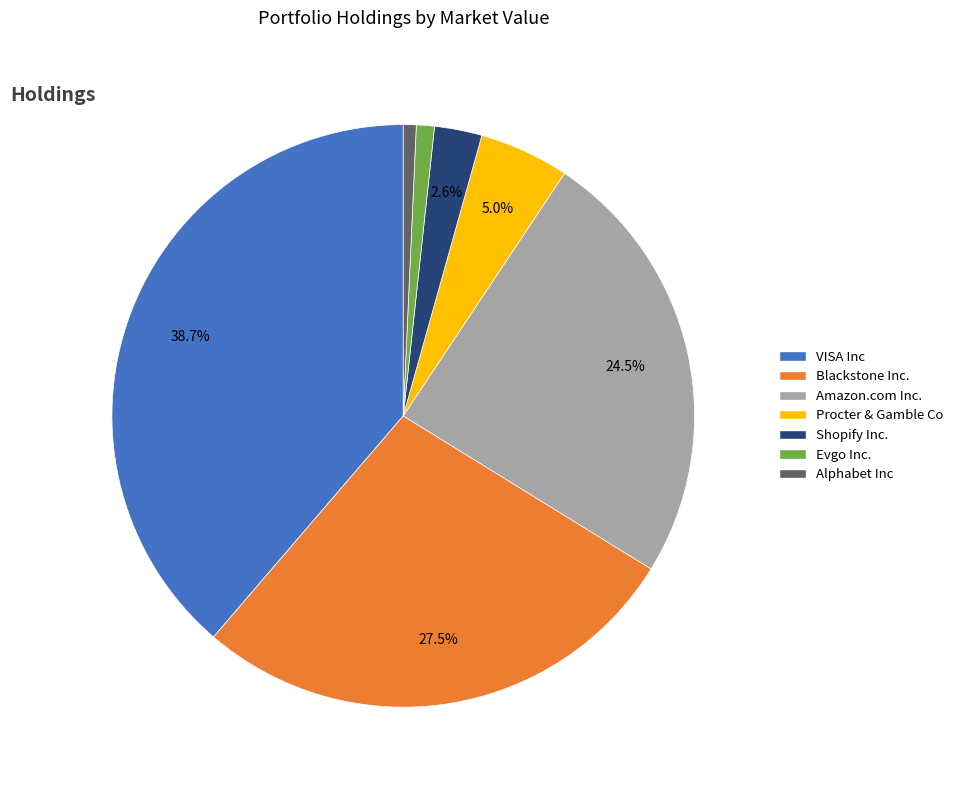

Combined, do Procter & Gamble Co and Alphabet Inc account for over 50%?

No